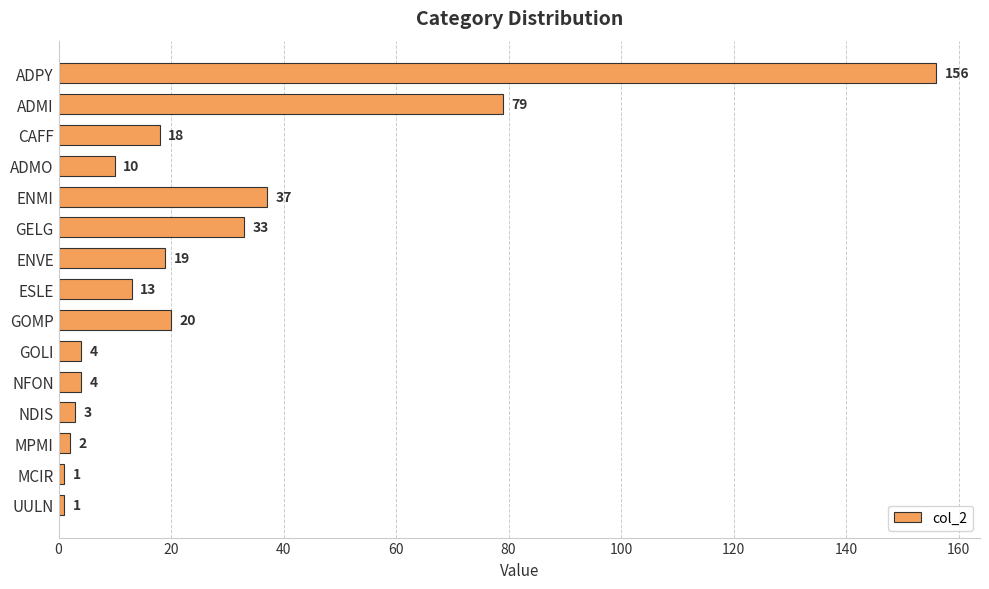

Are the bars grouped side by side (vs. stacked)?

No